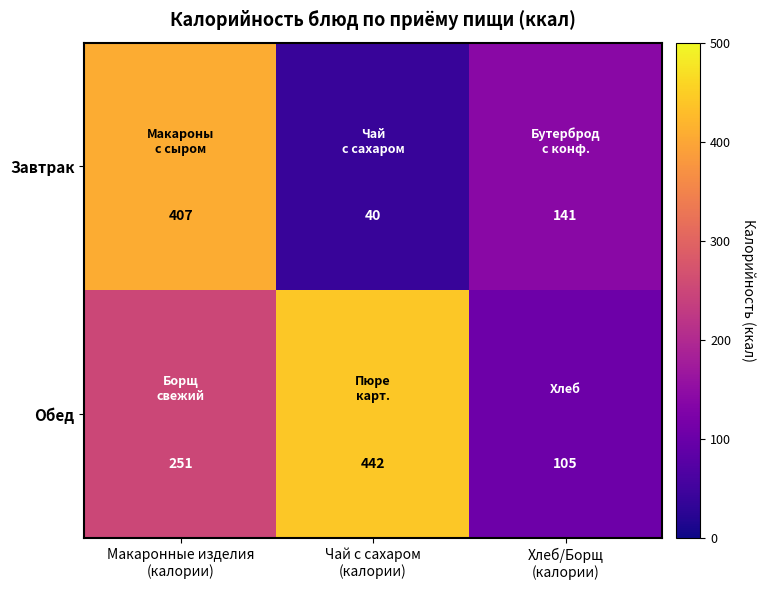

Which label corresponds to the largest value in the chart?

Чай с сахаром
(калории)